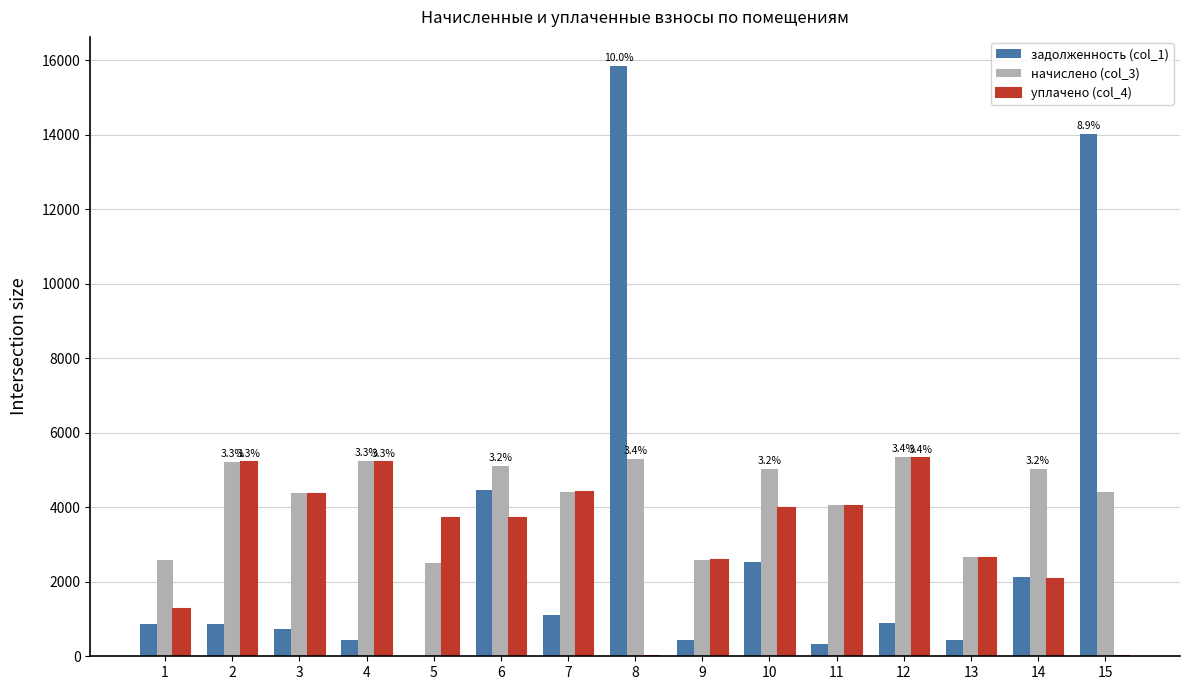

Between 8 and 15, which series saw the biggest shift?

задолженность (col_1)